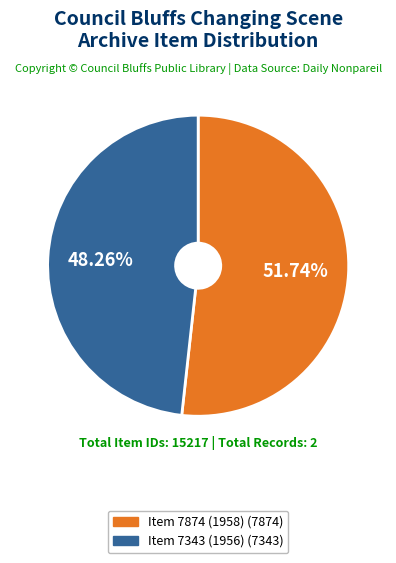

To the nearest percent, what is the combined percentage of Item 7343 (1956) and Item 7874 (1958)?

100%